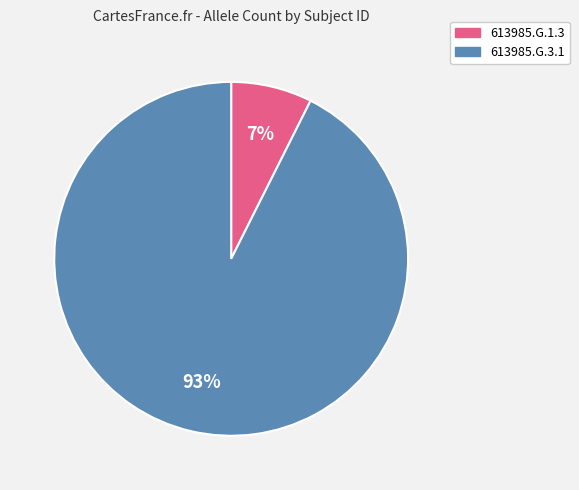

Count the number of slices in the pie.

2